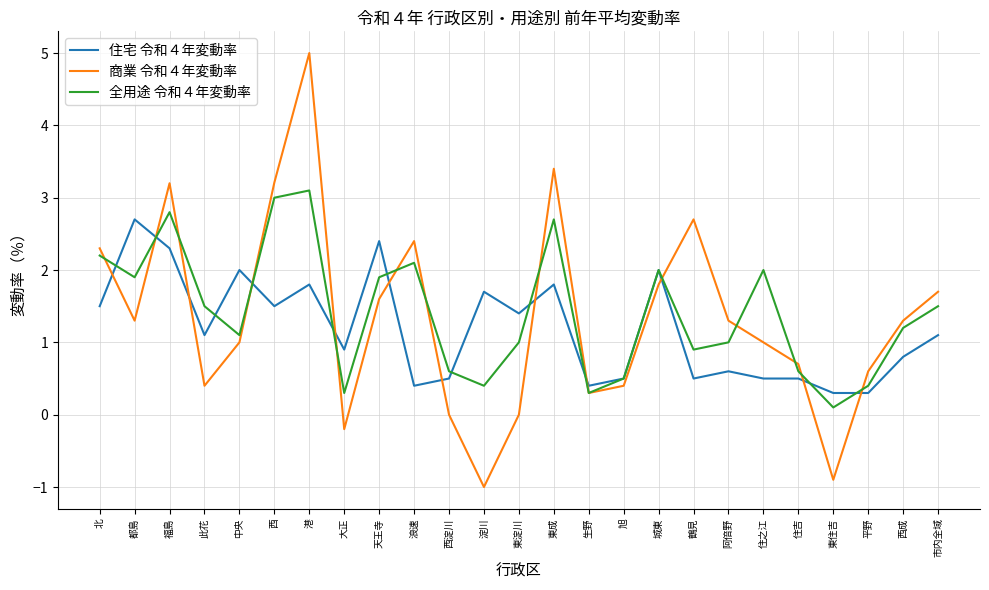

What value does the 住宅 令和４年変動率 series have at 東成?

1.8